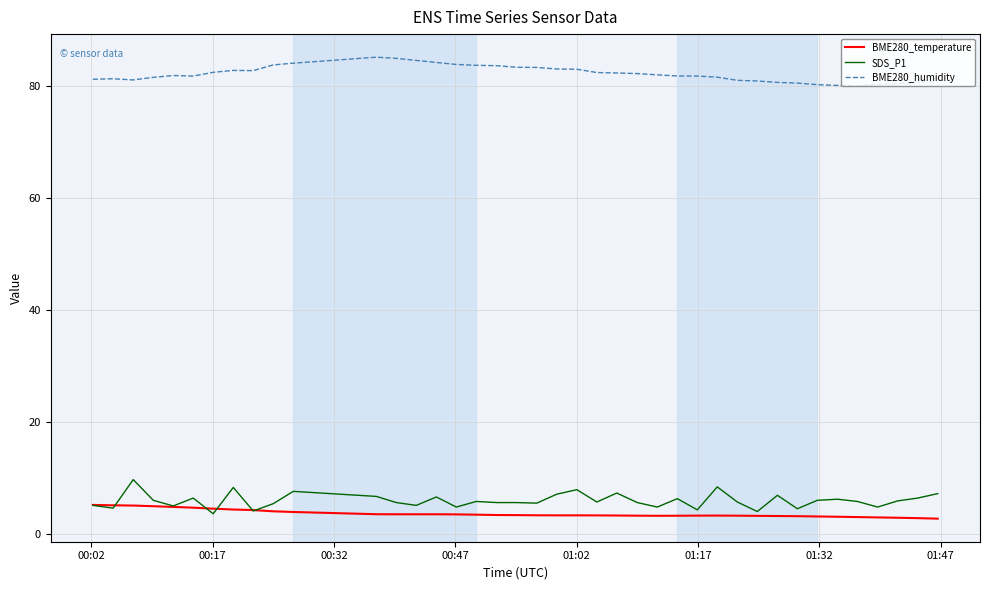

List the series in order of their peak value, highest first.

BME280_humidity, SDS_P1, BME280_temperature